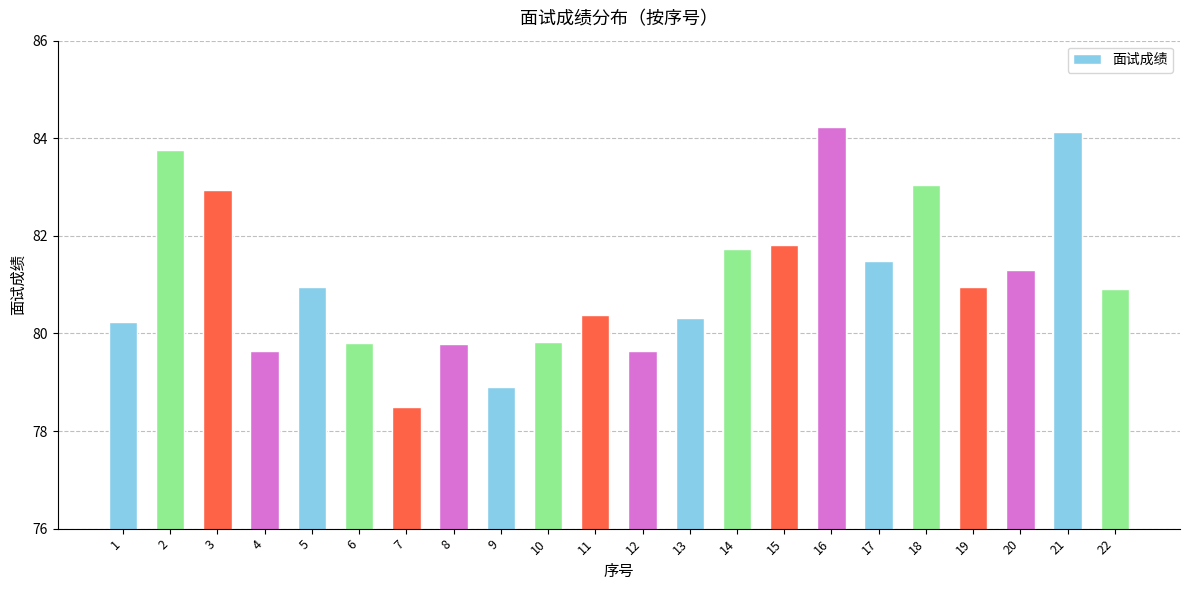

The chart shows a value of 79.6 at 12. True or false?

True